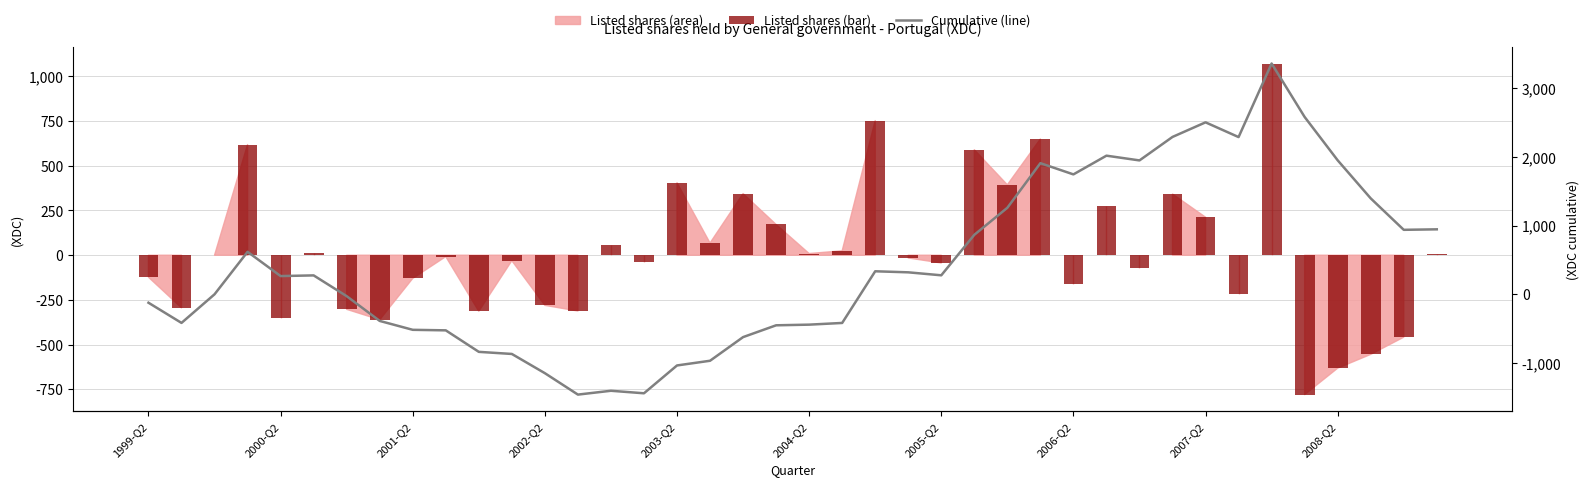

Which series has the largest total across all categories?

Cumulative (line)